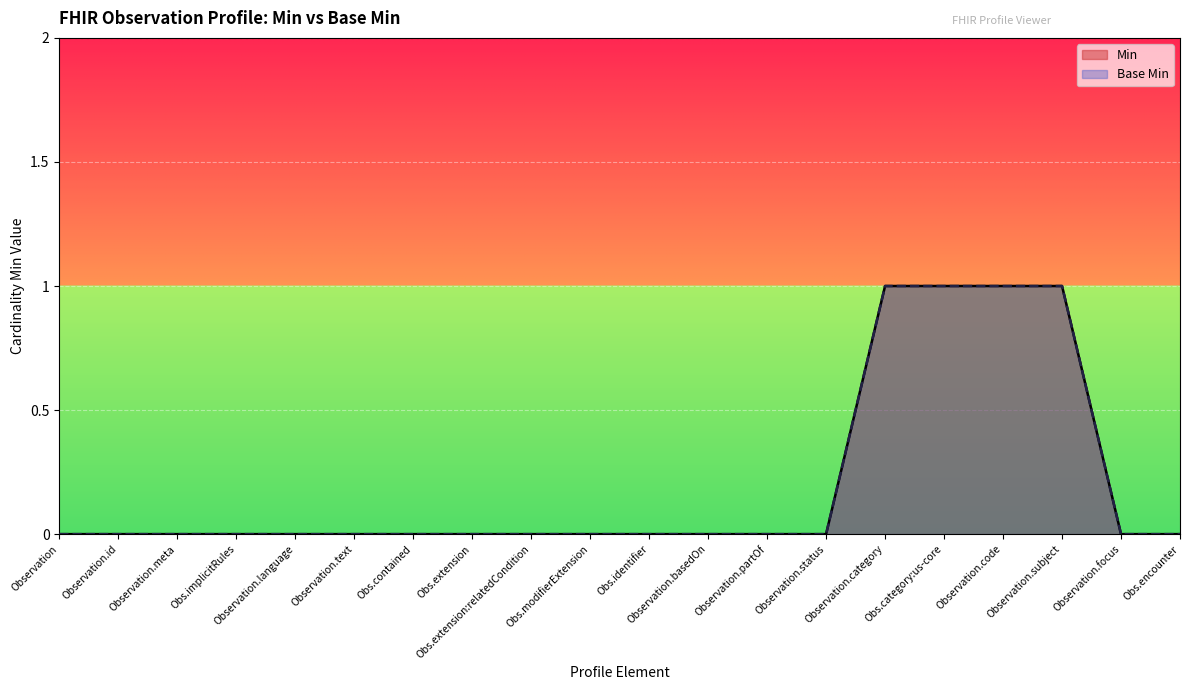

True or false: Base Min and Min cross at least once.

False